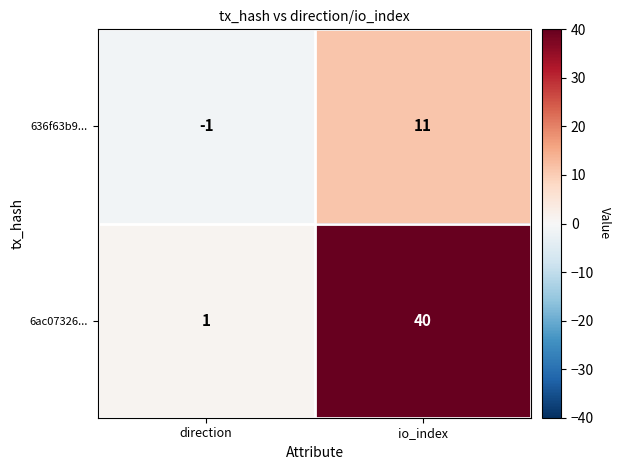

What is the maximum value shown in the chart?

40